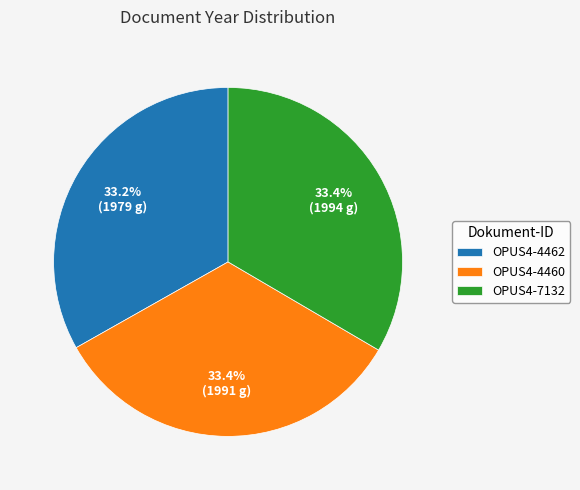

Combined, what portion of the pie is OPUS4-7132 and OPUS4-4462?

66.6%